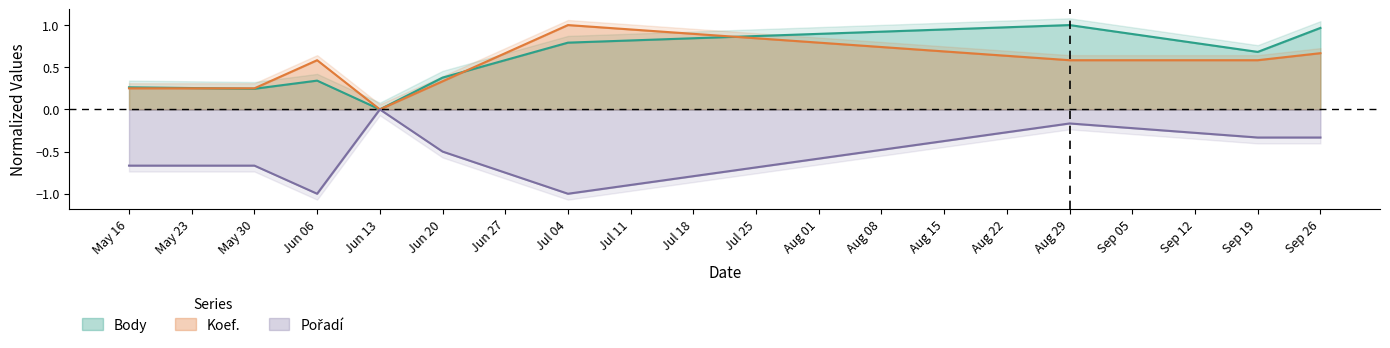

Which category has the highest value in the Koef. series?

Jul 04